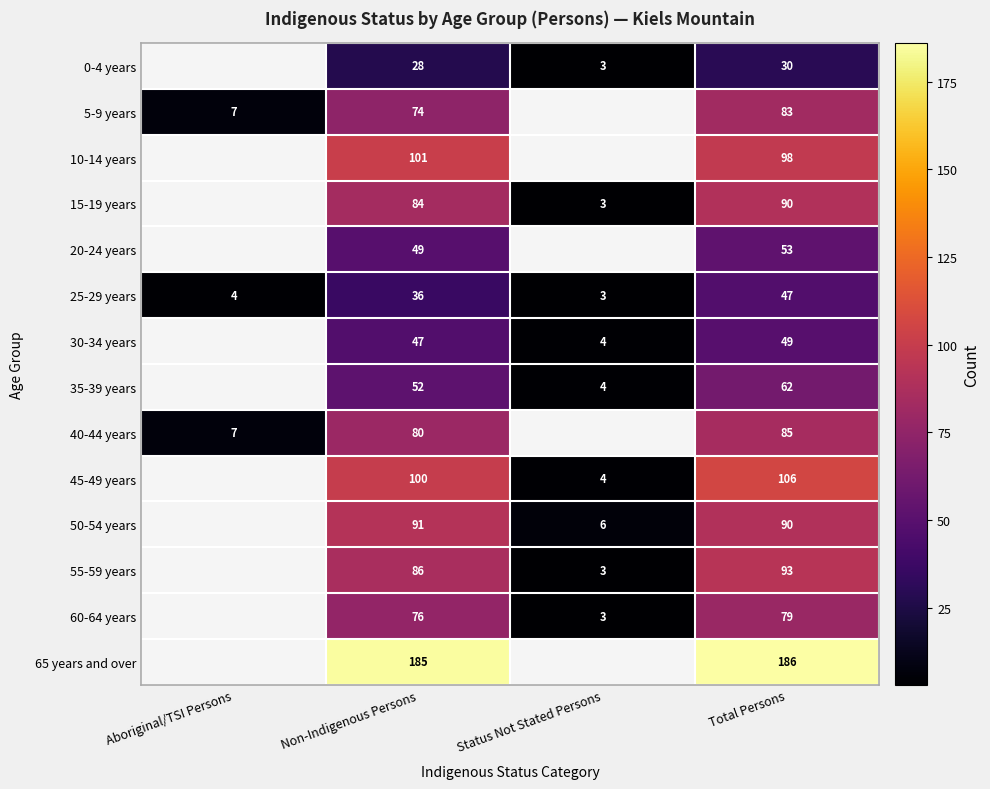

At Non-Indigenous Persons, list the series in order from largest to smallest.

65 years and over, 10-14 years, 45-49 years, 50-54 years, 55-59 years, 15-19 years, 40-44 years, 60-64 years, 5-9 years, 35-39 years, 20-24 years, 30-34 years, 25-29 years, 0-4 years